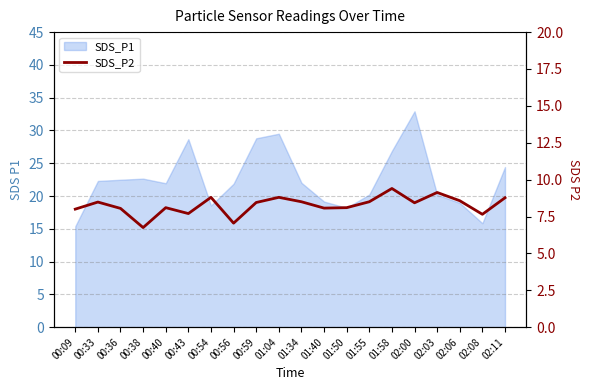

The chart shows a value of 2.1 at 02:00. True or false?

False